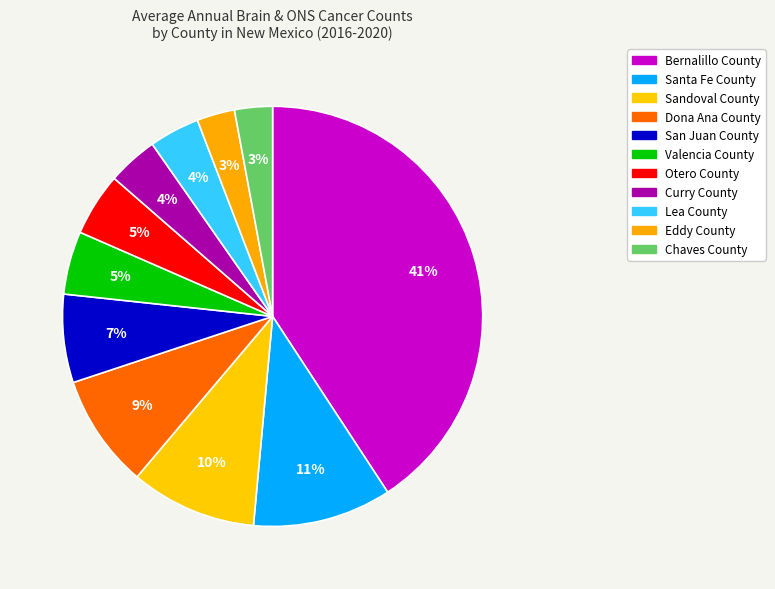

Is Santa Fe County the majority of the pie?

No